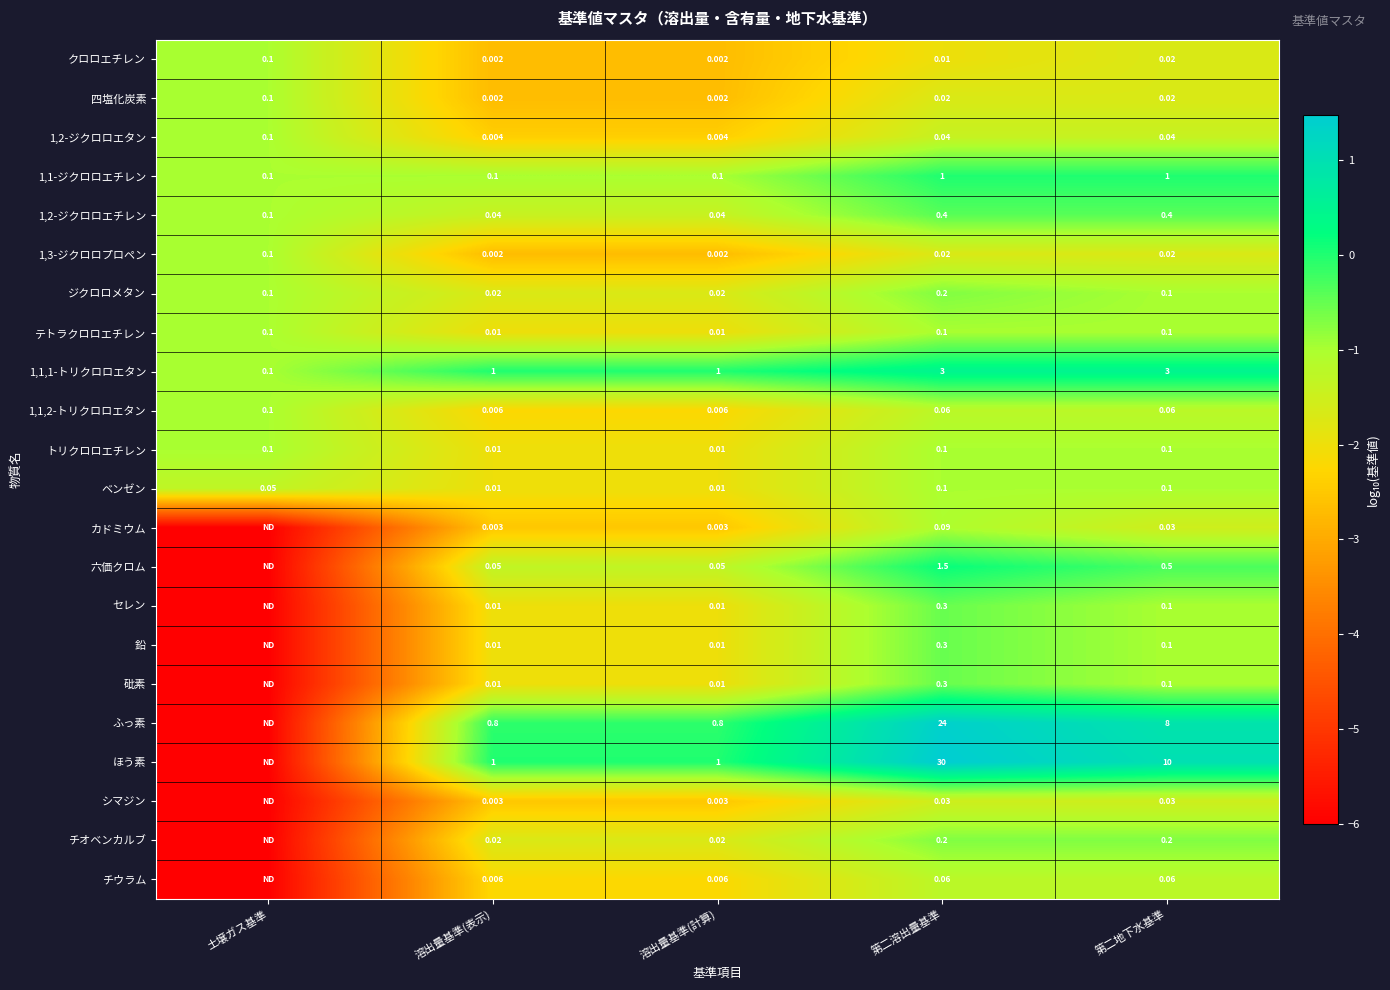

At which label does ジクロロメタン reach its peak?

第二溶出量基準